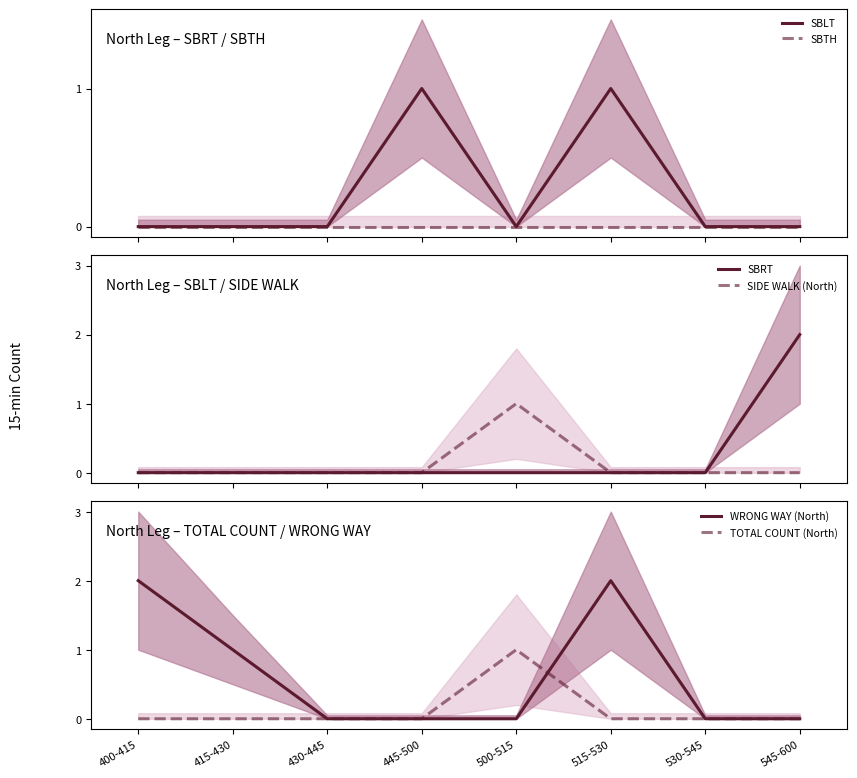

At which label does SBTH reach its peak?

400-415